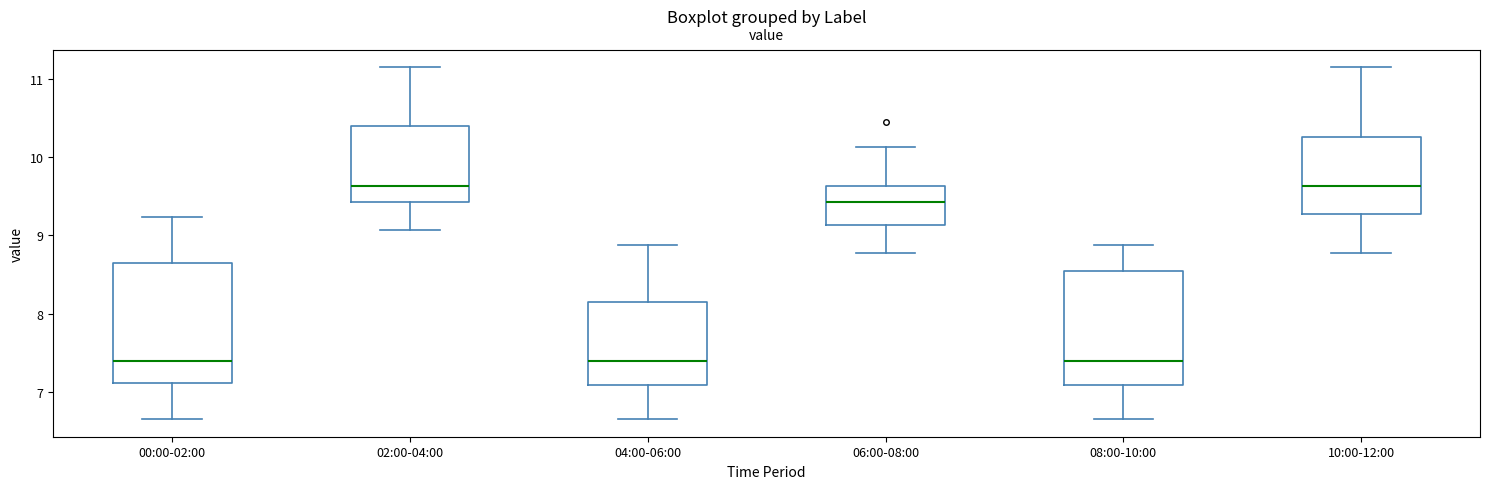

Reading left to right, read every box against the y-axis: the position of its median line, the range the box covers, and the ends of its whiskers. The values are not printed on the chart, so give them approximately, as read against the axis.

00:00-02:00: median 7.4, box 7.1 to 8.7, whiskers 6.7 to 9.2
02:00-04:00: median 9.6, box 9.4 to 10.4, whiskers 9.1 to 11.2
04:00-06:00: median 7.4, box 7.1 to 8.2, whiskers 6.7 to 8.9
06:00-08:00: median 9.4, box 9.1 to 9.6, whiskers 8.8 to 10.1
08:00-10:00: median 7.4, box 7.1 to 8.5, whiskers 6.7 to 8.9
10:00-12:00: median 9.6, box 9.3 to 10.3, whiskers 8.8 to 11.2